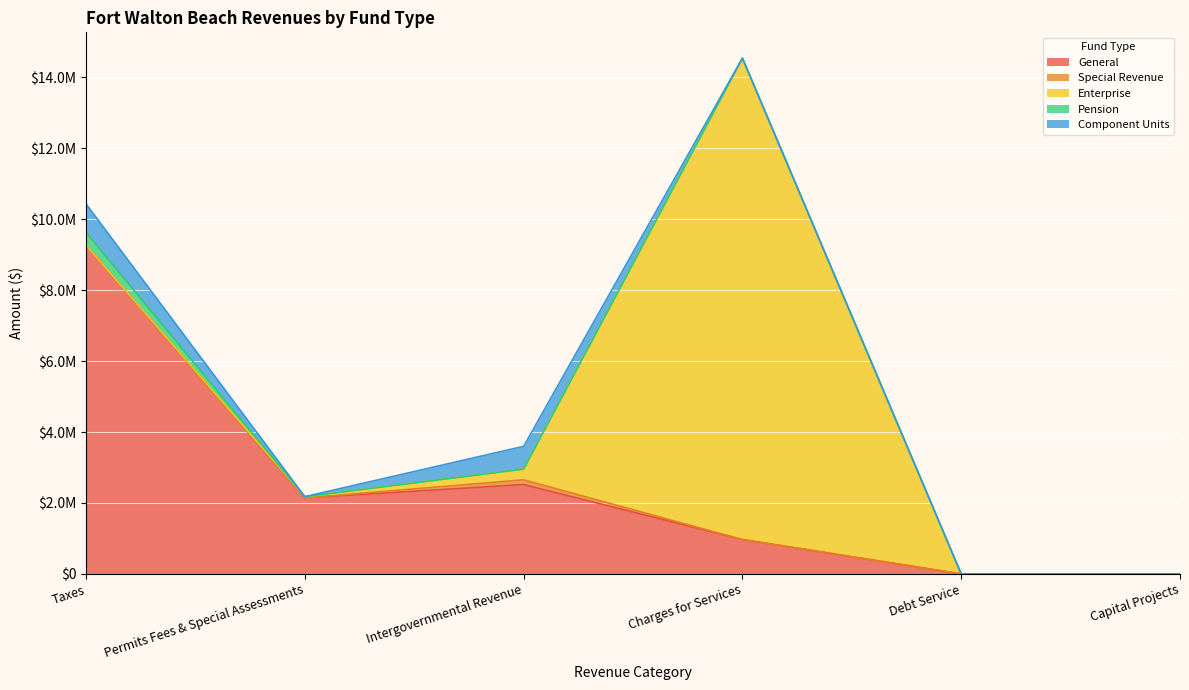

How many lines are shown in the chart?

5